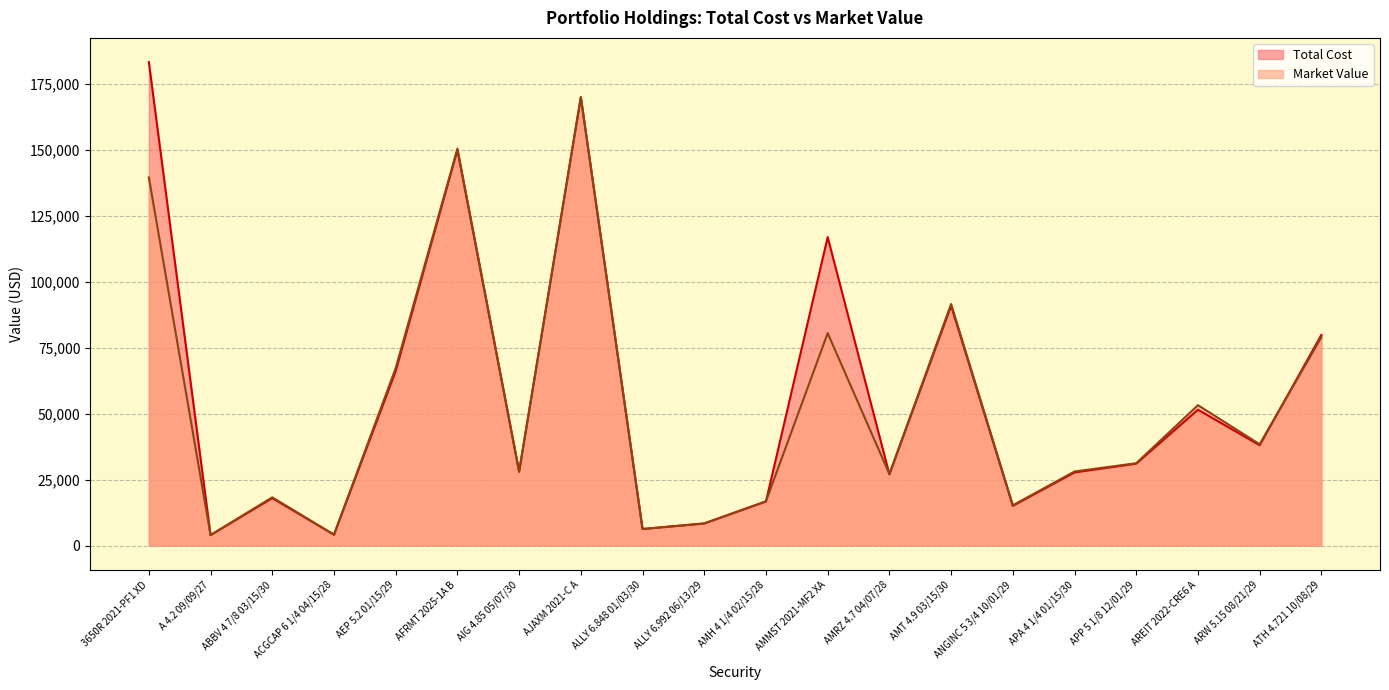

How many times do Total Cost and Market Value cross each other?

6